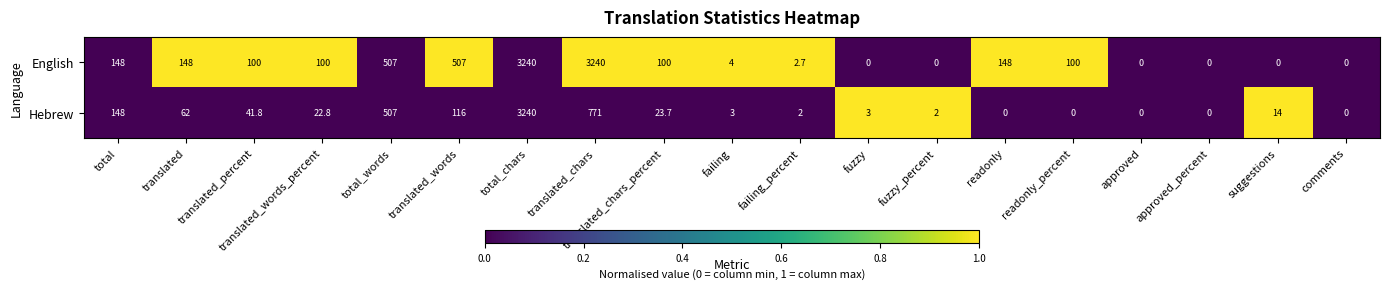

What is the difference between the highest and lowest values at translated_words_percent?

77.2